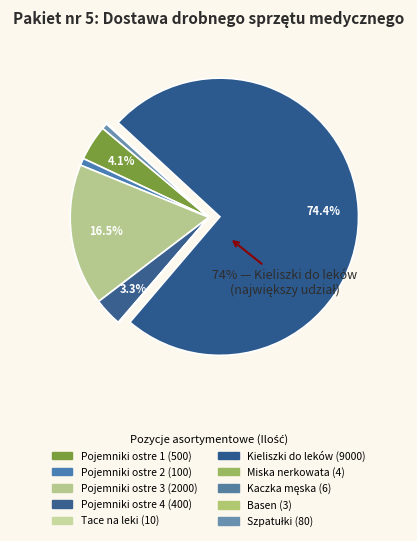

To the nearest percent, what is the difference between the largest and smallest slice percentages?

74%